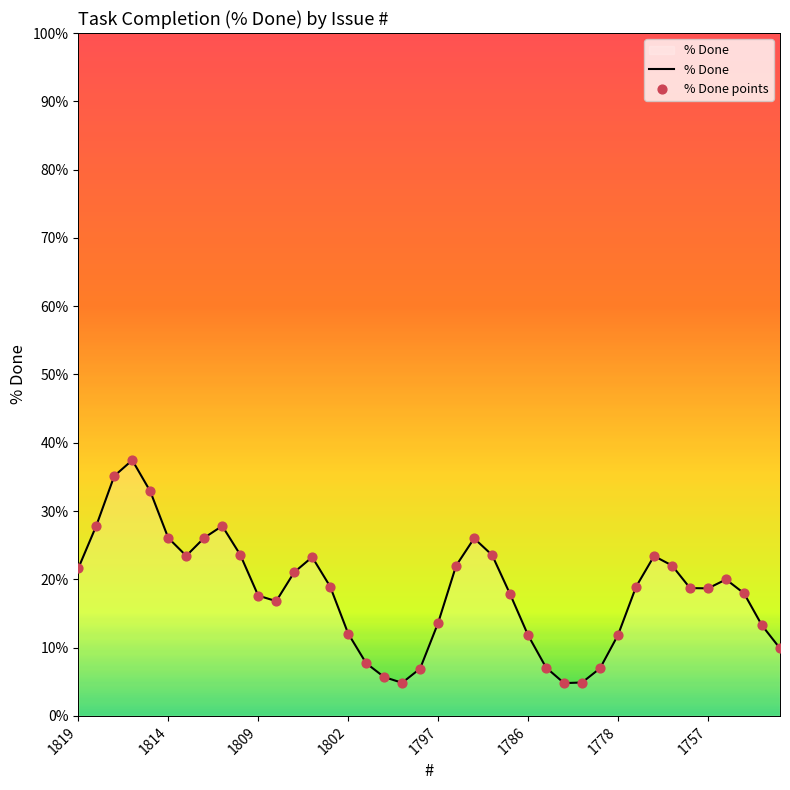

What is the maximum value shown in the chart?

37.4